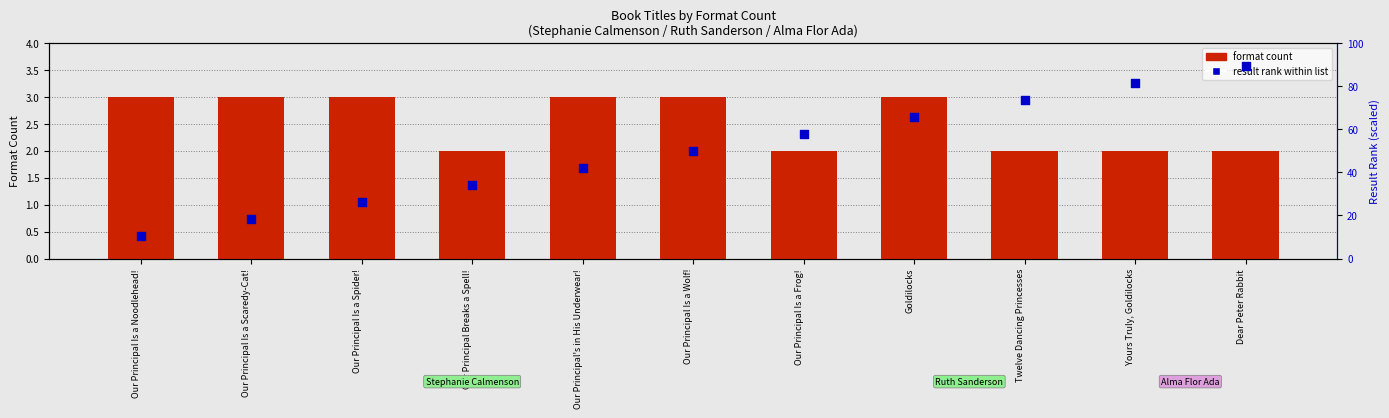

Which series reaches the maximum Y coordinate?

result rank within list